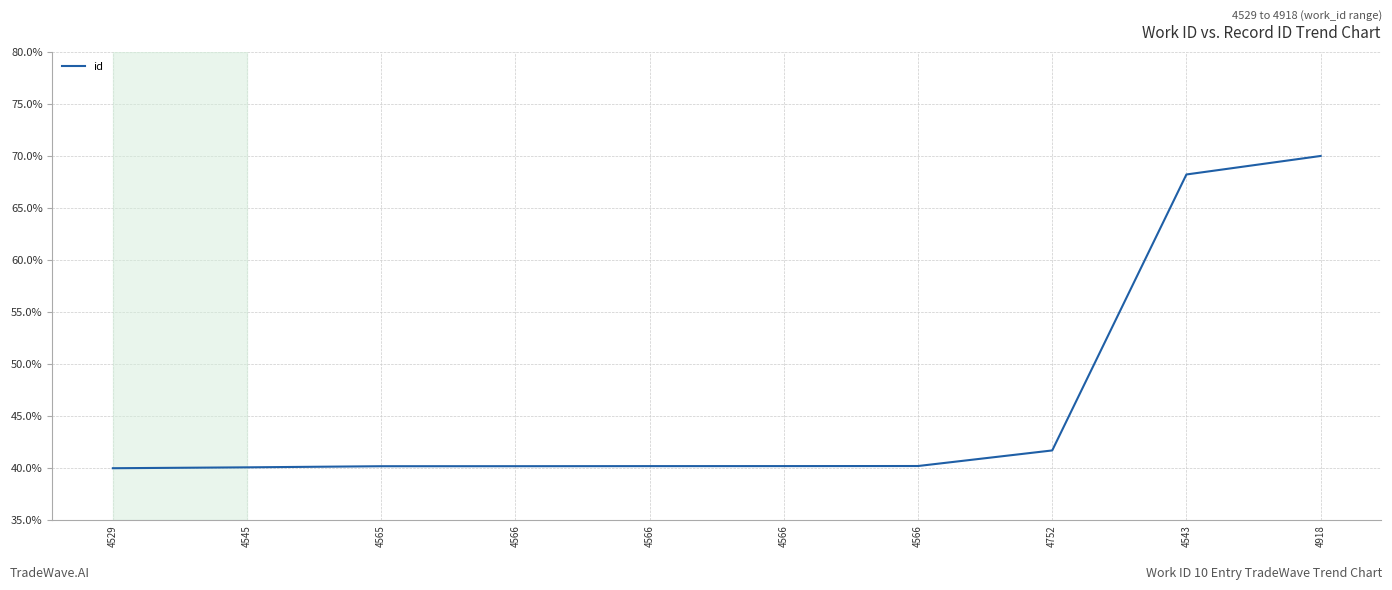

What is the ratio of the value at 4566 to the value at 4566?

1.0